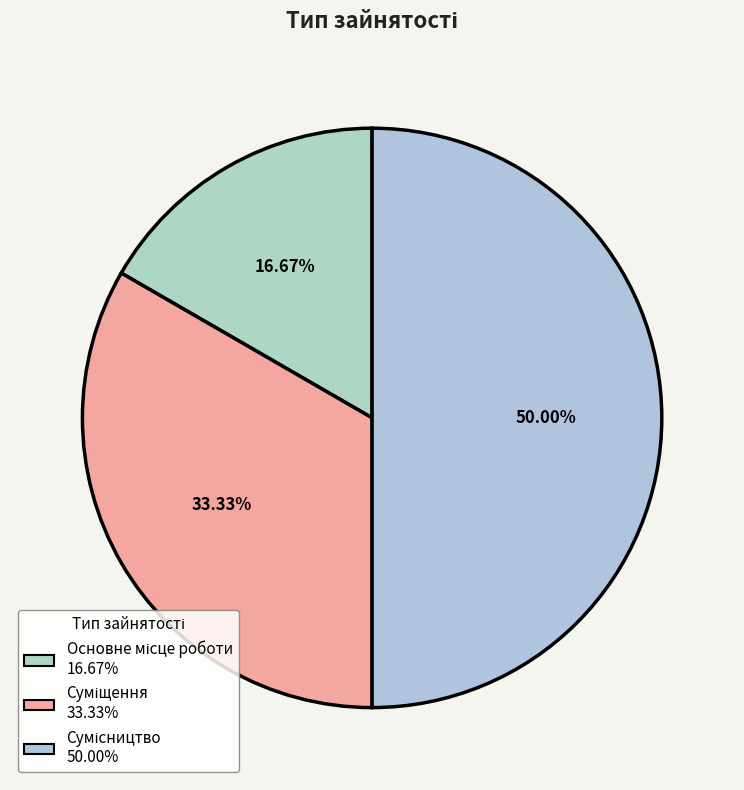

How many slices are in this pie chart?

3